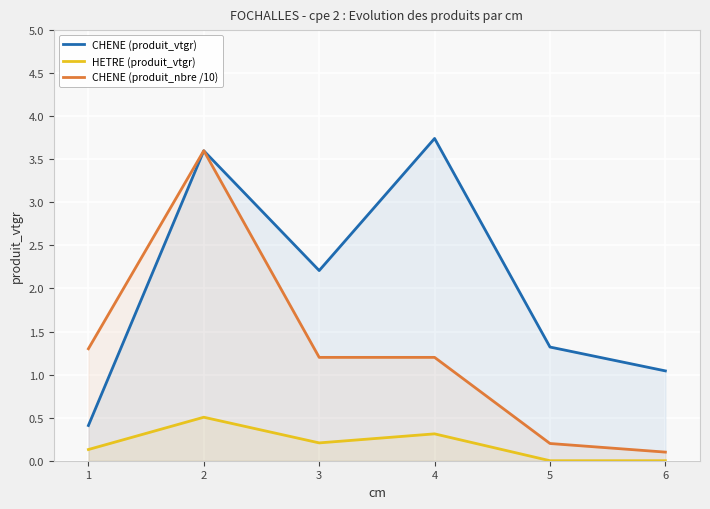

What is the value of the CHENE (produit_nbre /10) point at the 6th from the left?

0.1